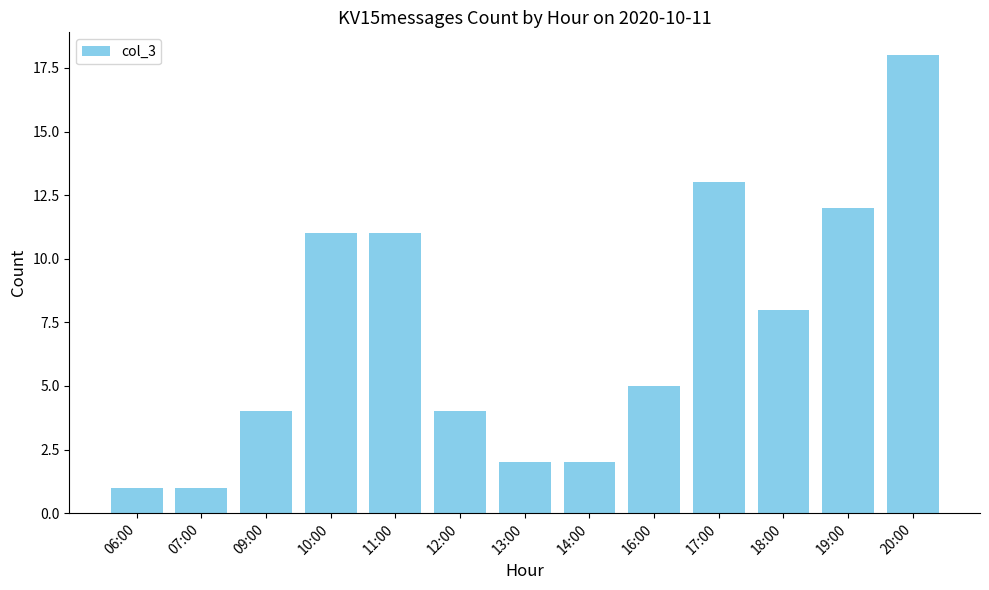

What is the label of the 2nd bar from the right?

19:00